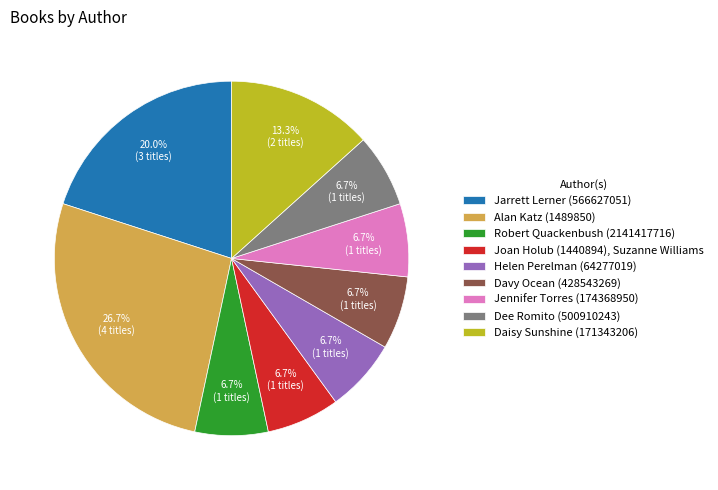

Is the sum of Davy Ocean (428543269) and Daisy Sunshine (171343206) greater than half?

No